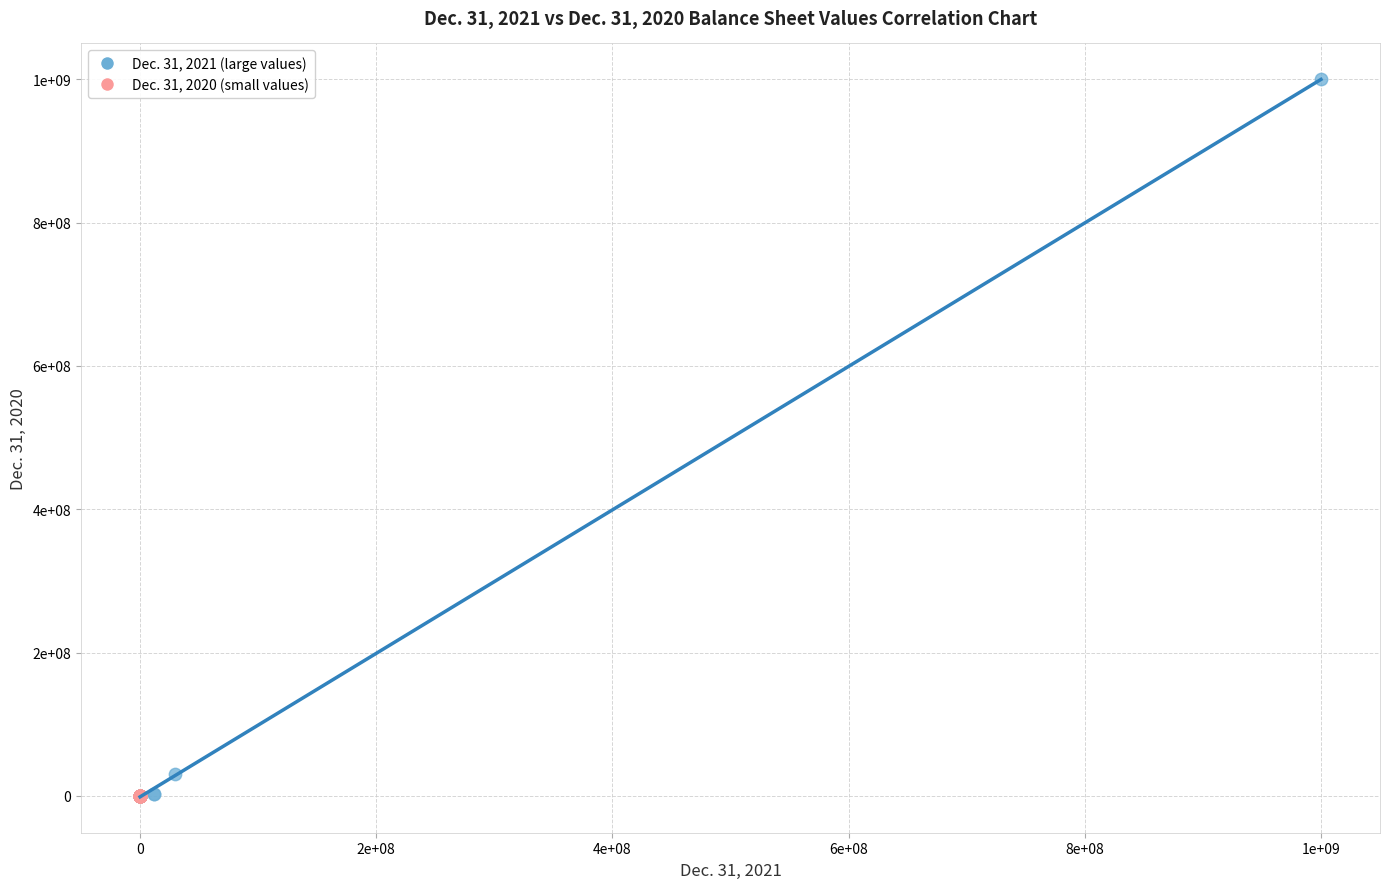

What are all the series names shown in the legend?

Dec. 31, 2021 (large values), Dec. 31, 2020 (small values)